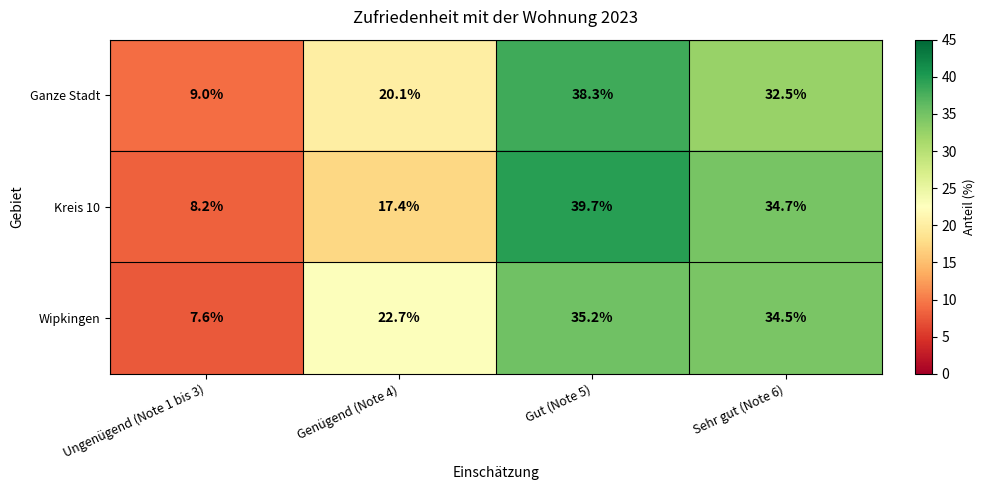

Reading left to right, extract all data points from this chart.

Ganze Stadt: Ungenügend (Note 1 bis 3)=9.0	Genügend (Note 4)=20.1	Gut (Note 5)=38.3	Sehr gut (Note 6)=32.5
Kreis 10: Ungenügend (Note 1 bis 3)=8.2	Genügend (Note 4)=17.4	Gut (Note 5)=39.7	Sehr gut (Note 6)=34.7
Wipkingen: Ungenügend (Note 1 bis 3)=7.6	Genügend (Note 4)=22.7	Gut (Note 5)=35.2	Sehr gut (Note 6)=34.5